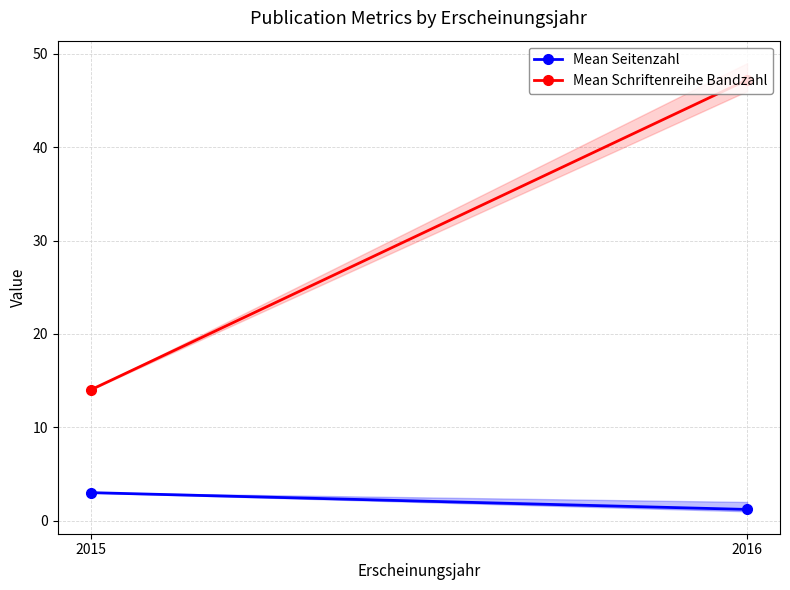

At which category does the chart reach its peak across all series?

2016